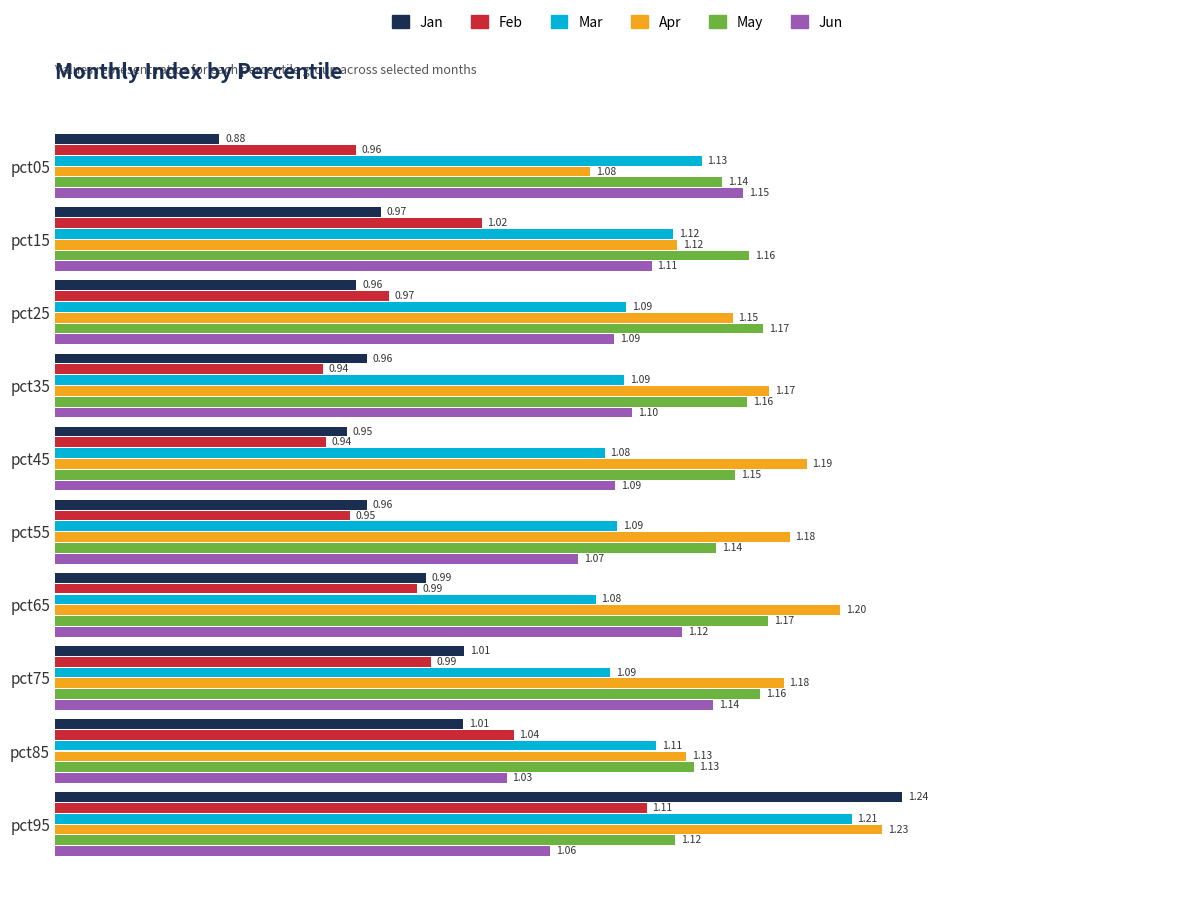

Which series changed the most between pct35 and pct45?

Apr